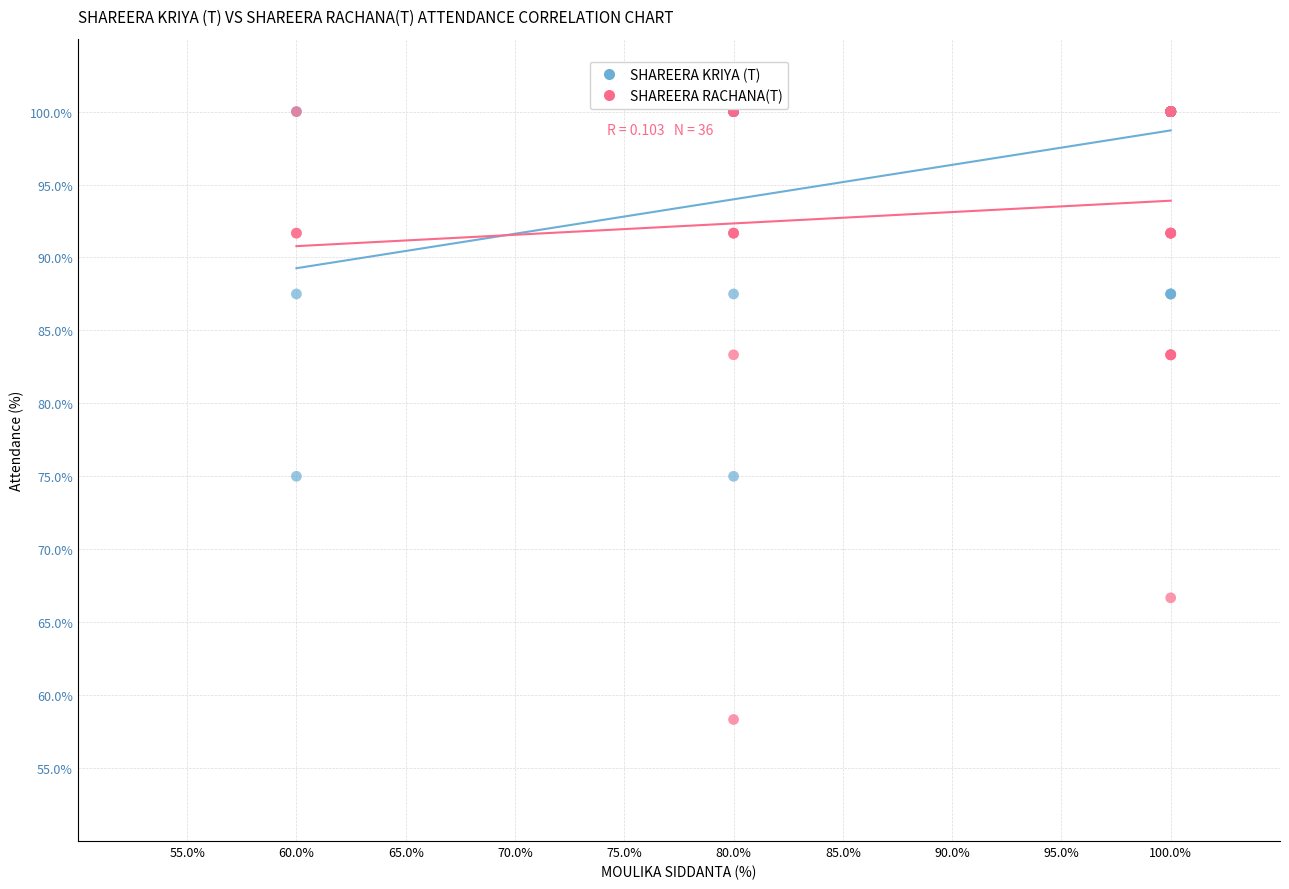

Which series has the widest spread of Y values?

SHAREERA RACHANA(T)